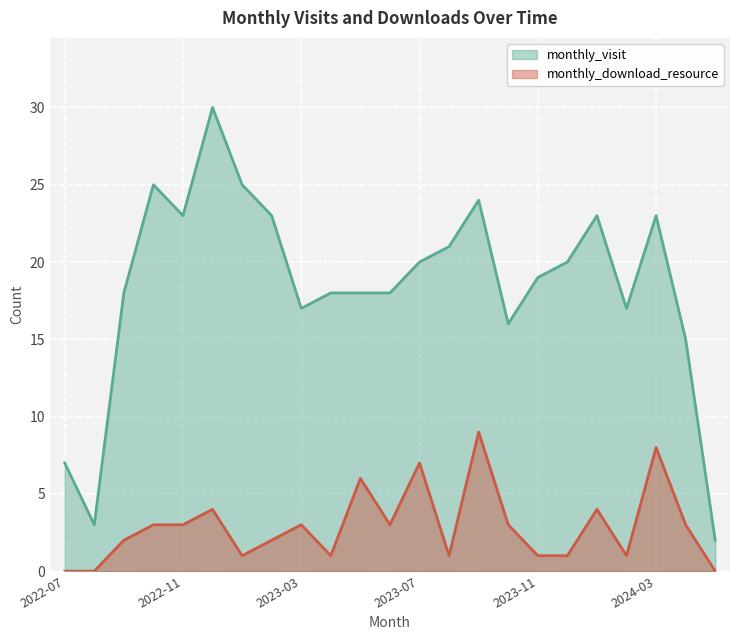

Is the value of monthly_download_resource at 2022-12 greater than the value of monthly_visit at 2022-10?

No